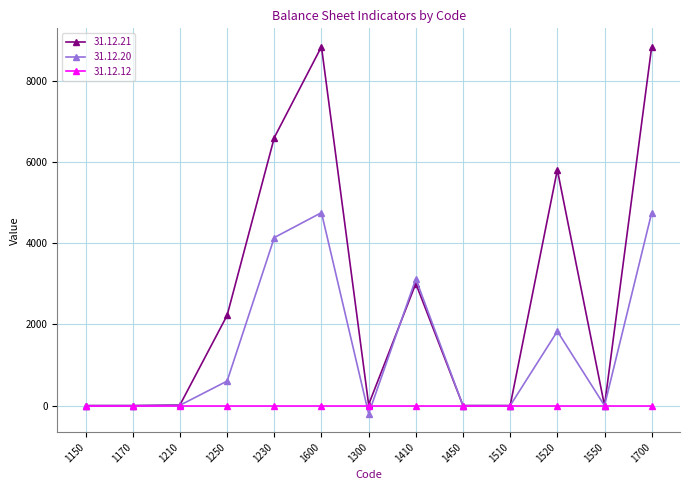

What is the average value of the 31.12.21 series?

2718